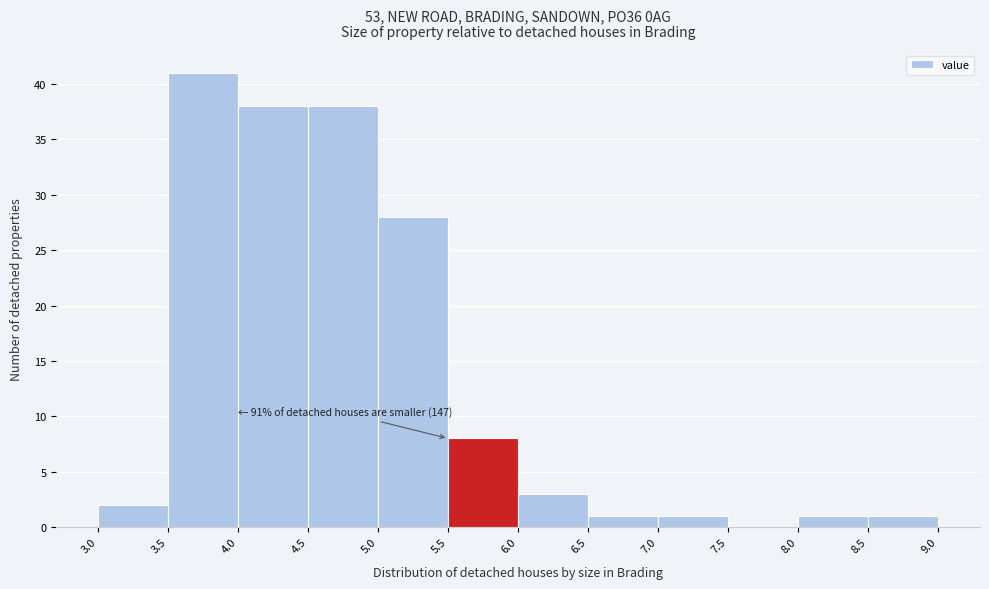

Over which range of the x-axis is the bar tallest?

3.5 to 4.0